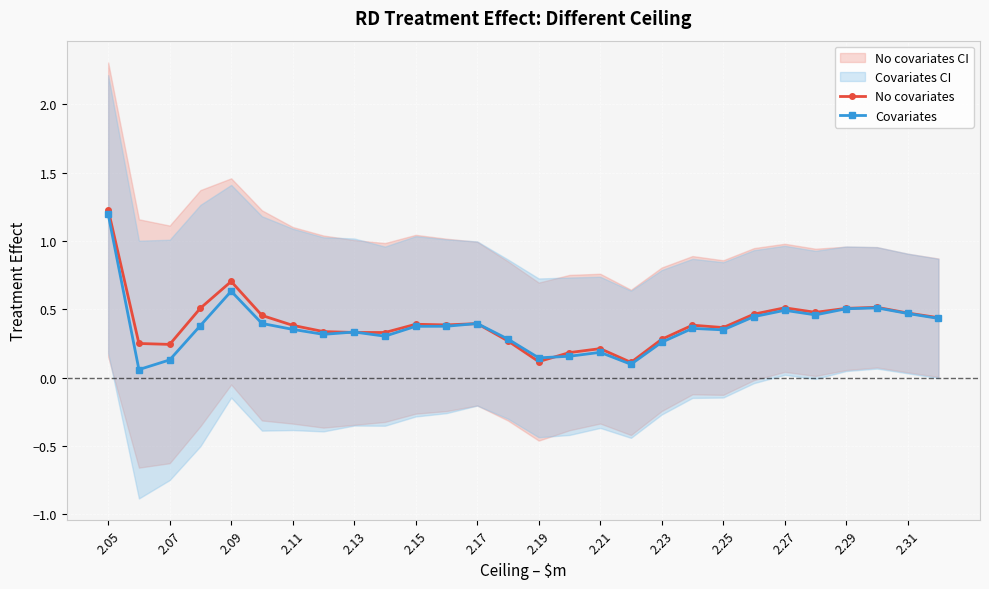

Reading left to right, extract all data points from this chart.

No covariates: 1.2	0.3	0.2	0.5	0.7	0.5	0.4	0.3	0.3	0.3	0.4	0.4	0.4	0.3	0.1	0.2	0.2	0.1	0.3	0.4	0.4	0.5	0.5	0.5	0.5	0.5	0.5	0.4
Covariates: 1.2	0.1	0.1	0.4	0.6	0.4	0.4	0.3	0.3	0.3	0.4	0.4	0.4	0.3	0.1	0.2	0.2	0.1	0.3	0.4	0.4	0.4	0.5	0.5	0.5	0.5	0.5	0.4